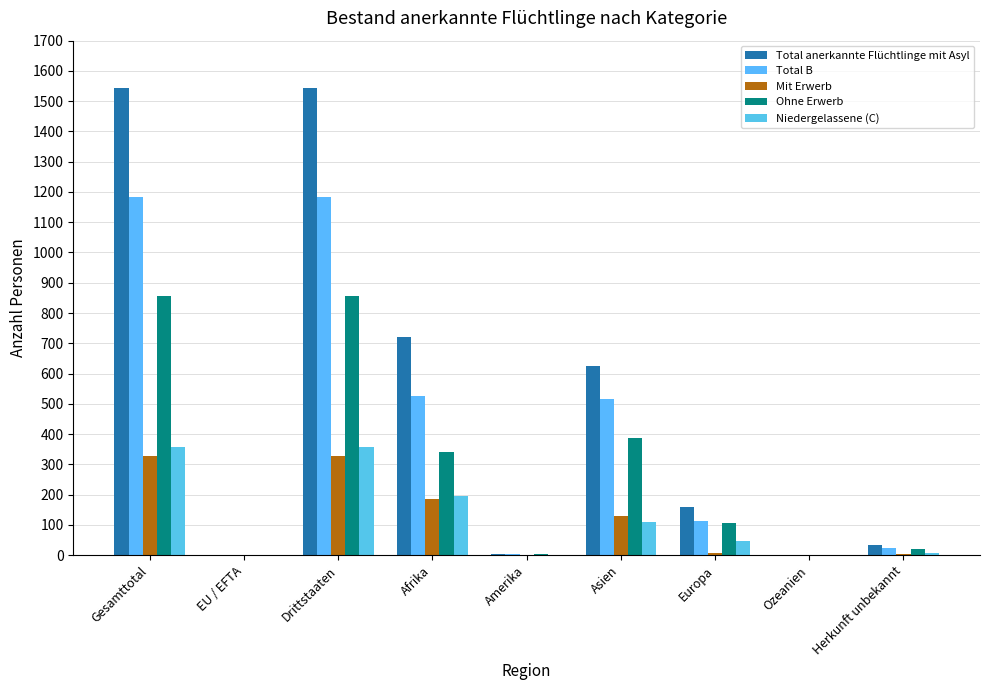

The value of Total B at Ozeanien is 0. True or false?

True